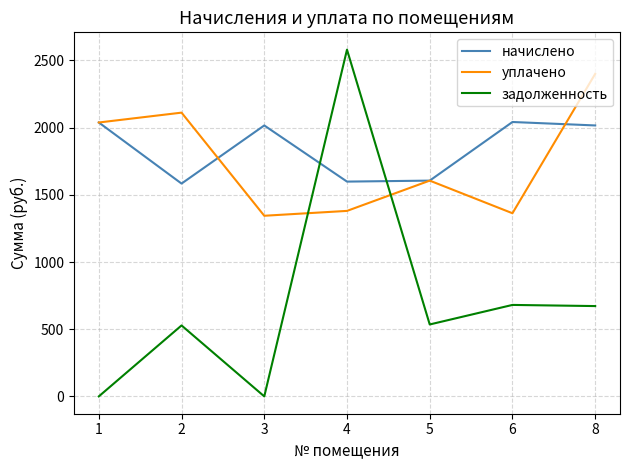

How many interior local valleys does the начислено series have?

2